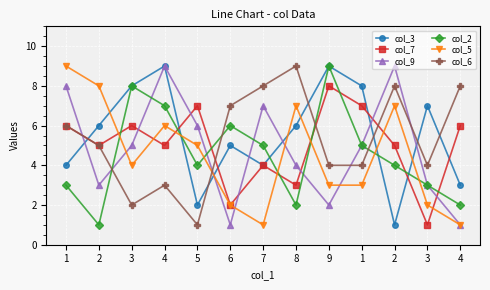

Is it true that col_5 equals 8 at 2?

True